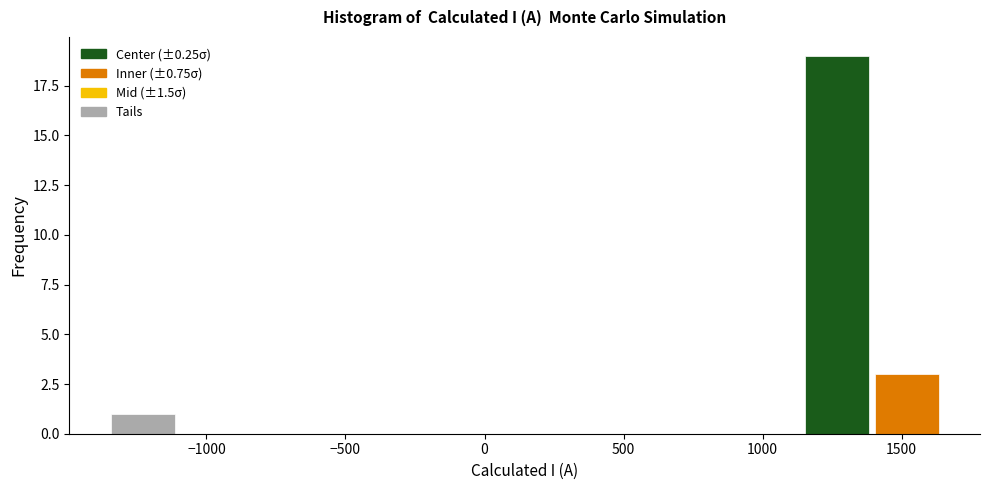

Reading left to right, transcribe this chart: for each bar, give the range it covers on the x-axis and its height. Neither the bar edges nor the heights are printed on the chart, so give them approximately, as read against the axes.

-1350 to -1100: 1
-1100 to -850: 0
-850 to -600: 0
-600 to -350: 0
-350 to -100: 0
-100 to 150: 0
150 to 400: 0
400 to 650: 0
650 to 900: 0
900 to 1150: 0
1150 to 1400: 19
1400 to 1650: 3